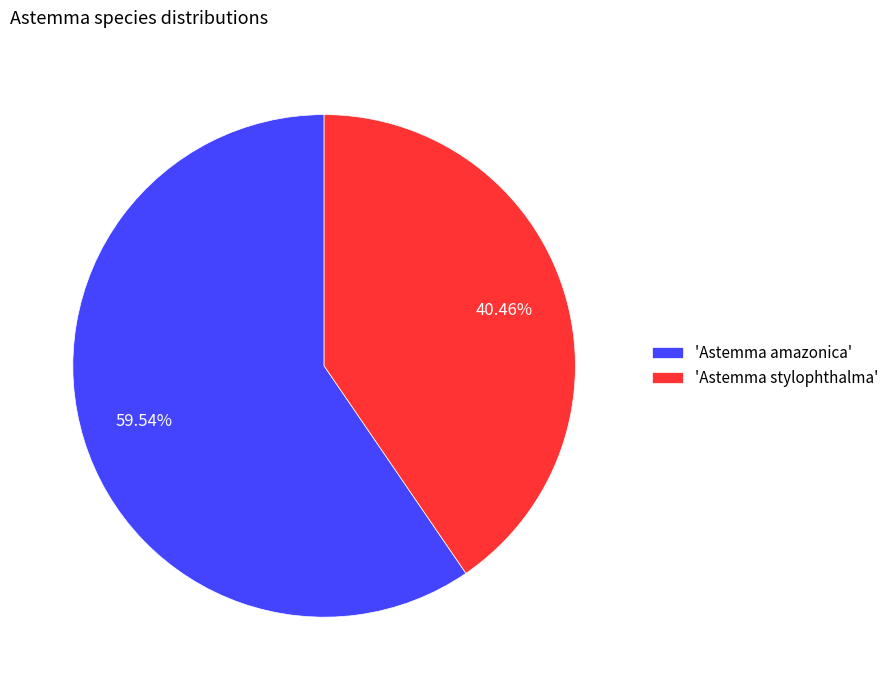

How many segments does this pie chart have?

2